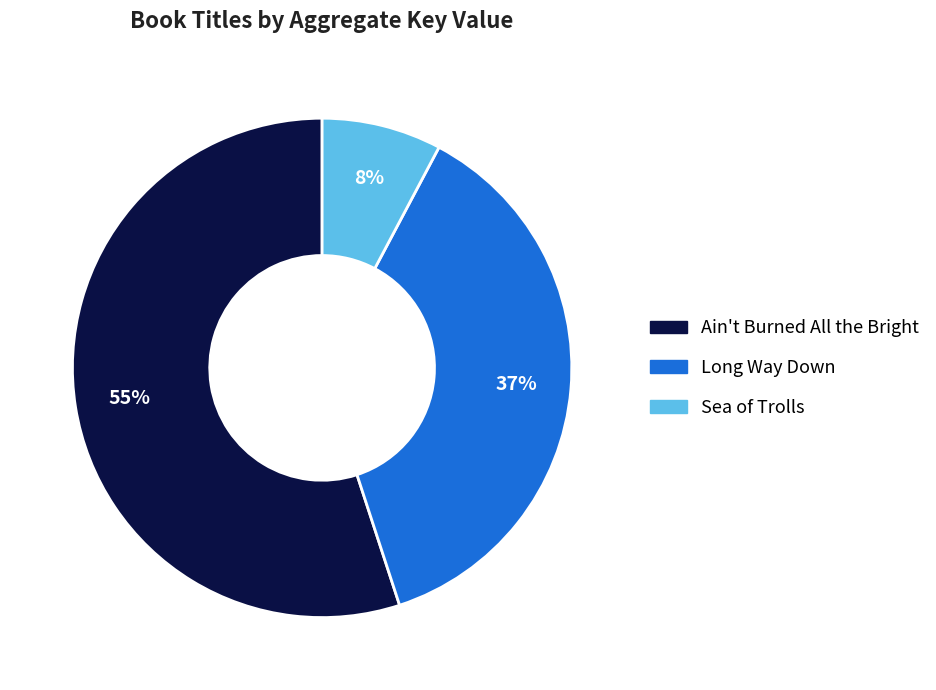

How many segments does this pie chart have?

3